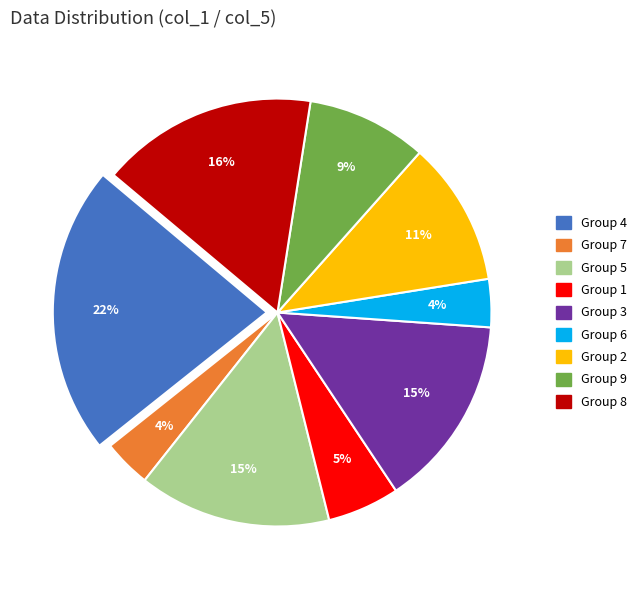

How many segments does this pie chart have?

9